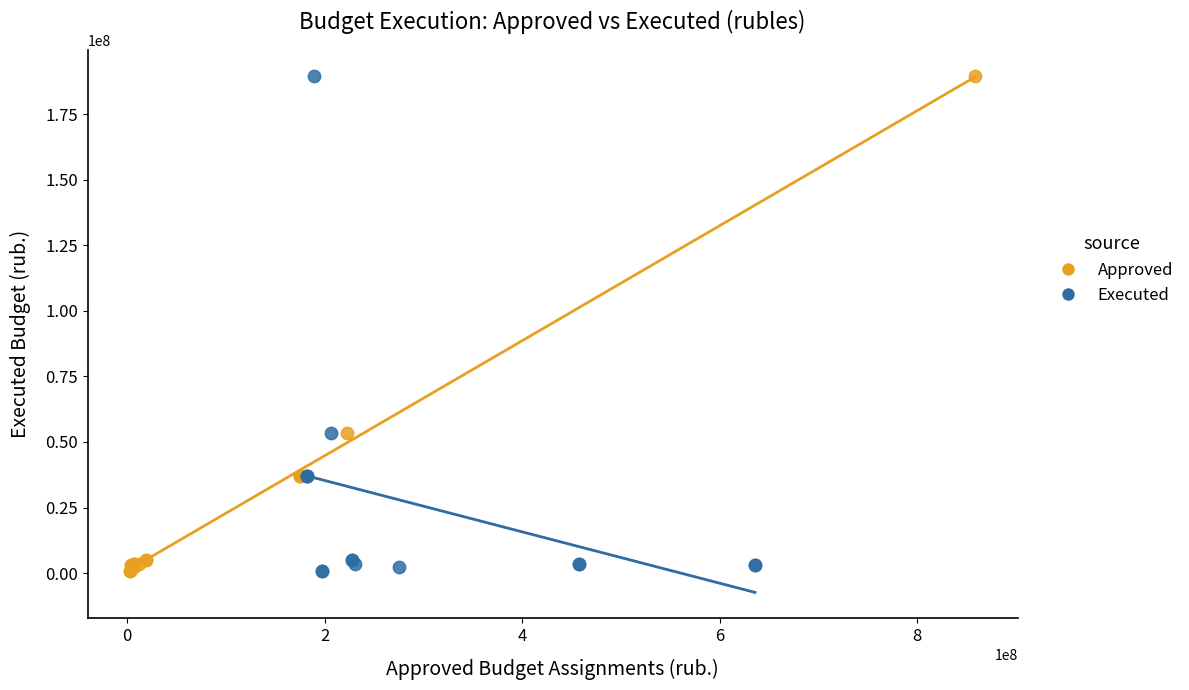

What are all the series names shown in the legend?

Approved, Executed